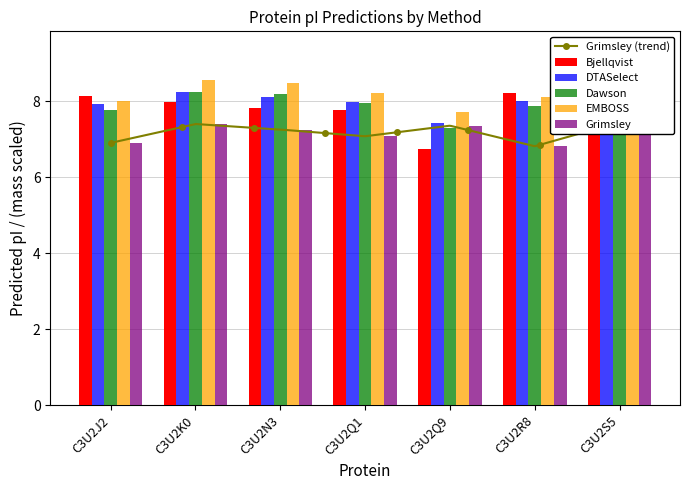

What position from the left is C3U2R8?

6